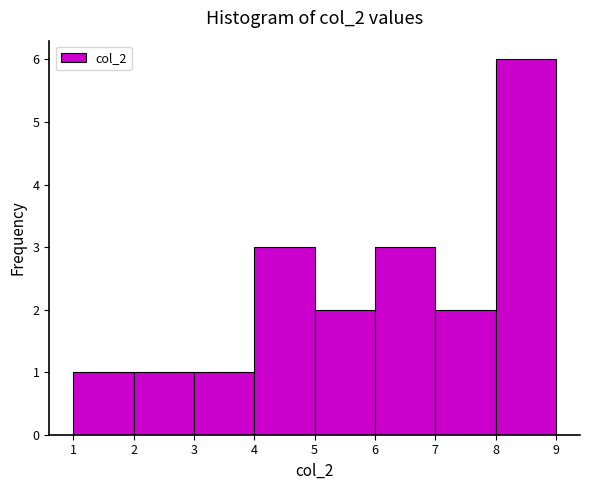

Over which range of the x-axis is the bar tallest?

8 to 9